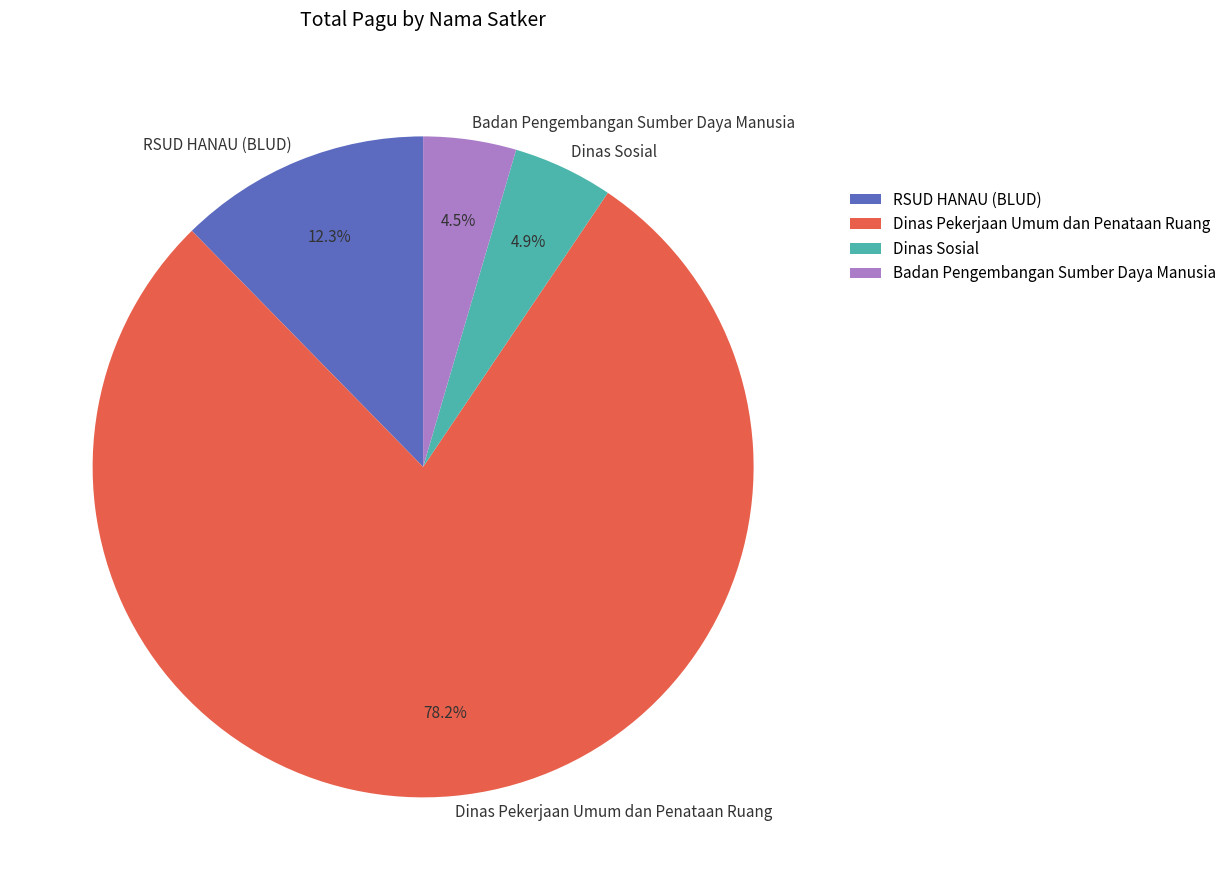

What is the largest slice in the pie chart?

Dinas Pekerjaan Umum dan Penataan Ruang